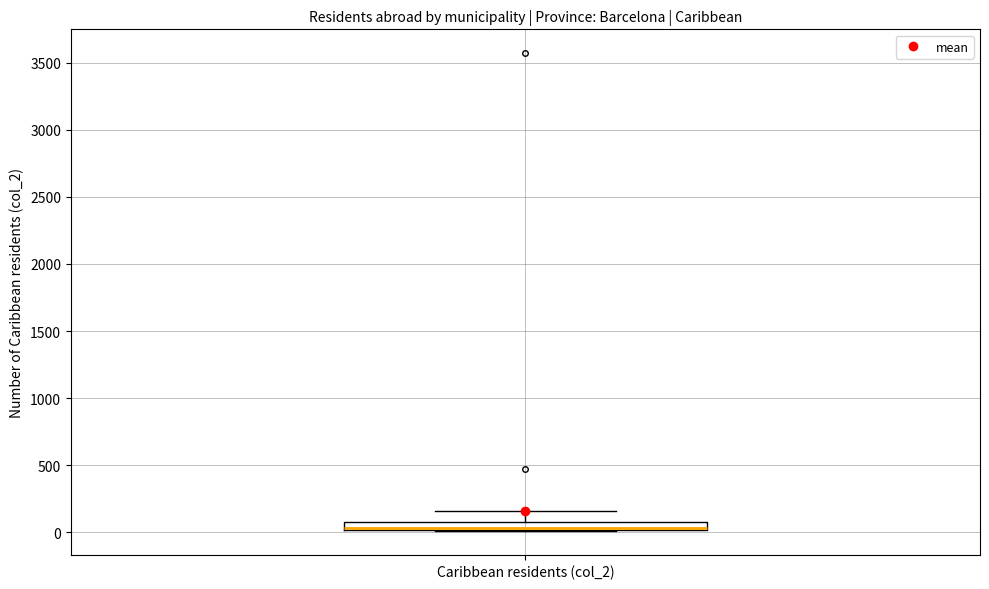

Where is the lower edge of the box for Caribbean residents (col_2) on the y-axis? The values are not printed on the chart, so give them approximately, as read against the axis.

0